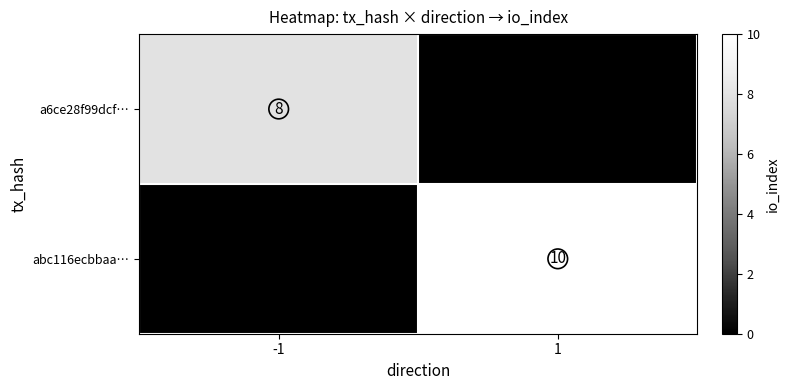

Count the abc116ecbbaa… values in the range 0 to 10.

2